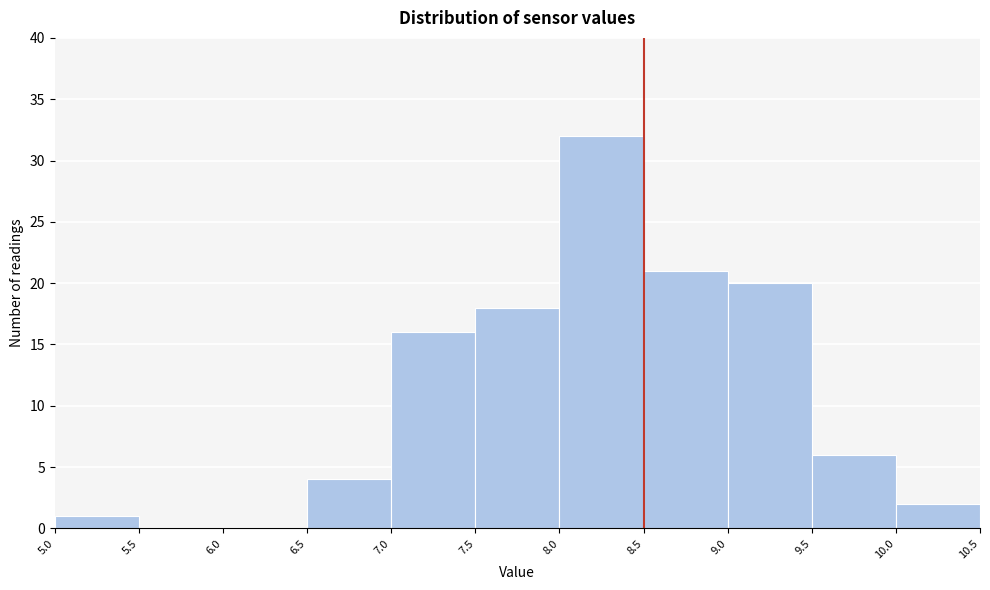

Reading left to right, transcribe this chart: for each bar, give the range it covers on the x-axis and its height. The values are not printed on the chart, so give them approximately, as read against the axis.

5.0 to 5.5: 1
5.5 to 6.0: 0
6.0 to 6.5: 0
6.5 to 7.0: 4
7.0 to 7.5: 16
7.5 to 8.0: 18
8.0 to 8.5: 32
8.5 to 9.0: 21
9.0 to 9.5: 20
9.5 to 10.0: 6
10.0 to 10.5: 2